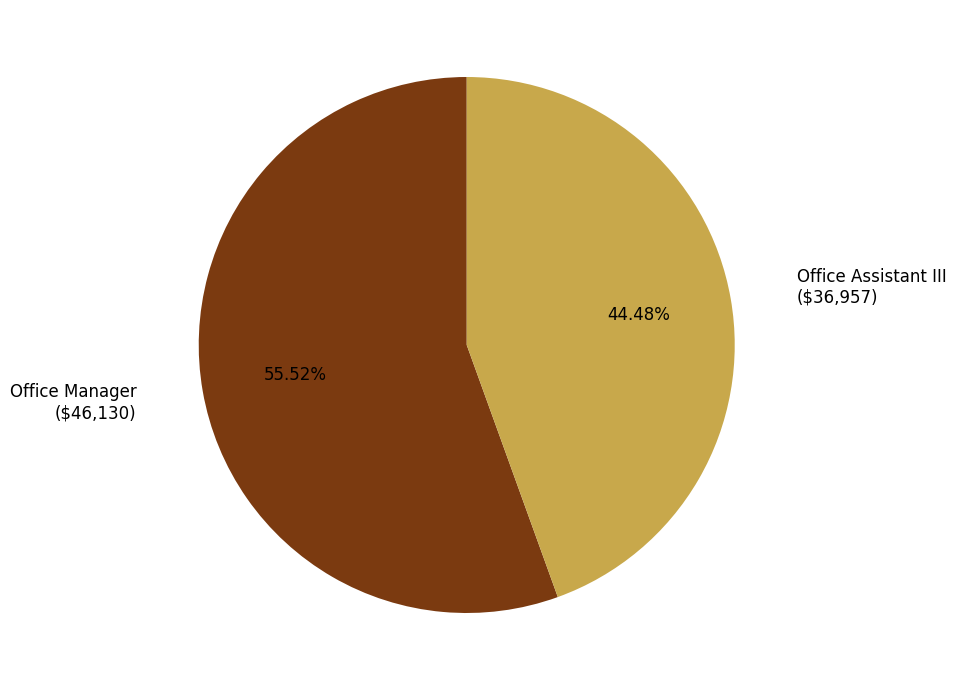

Does any single category account for the majority?

Yes